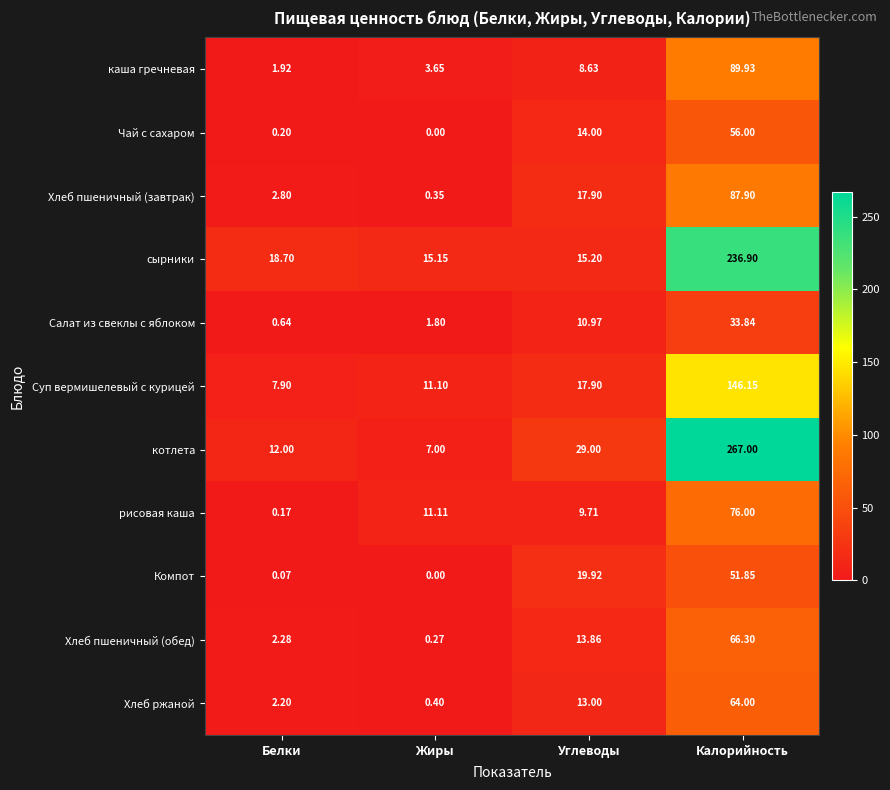

Which series has the widest spread of values?

котлета